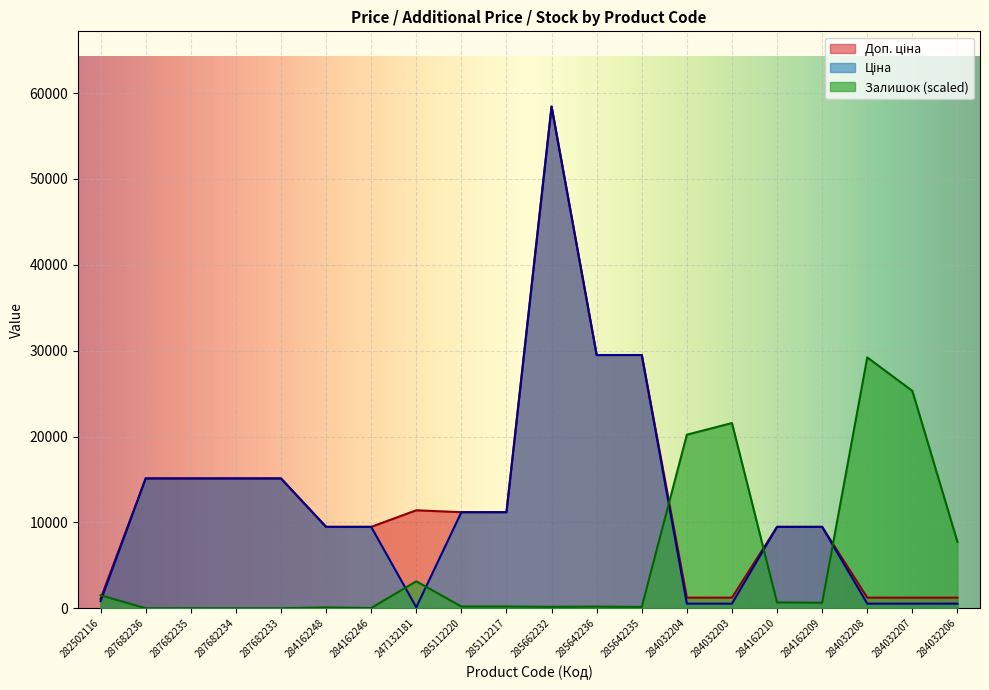

True or false: Залишок has a value of 0.0 at 287682235.

True